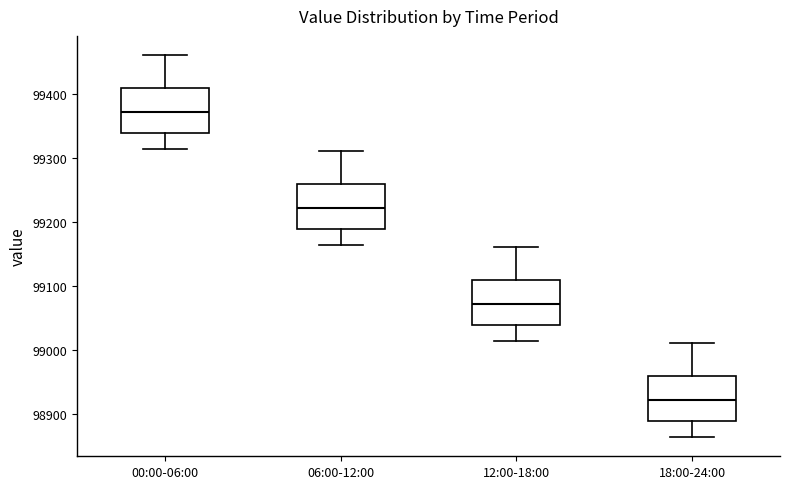

Where does the lower whisker of the box for 06:00-12:00 end on the y-axis? The values are not printed on the chart, so give them approximately, as read against the axis.

99160